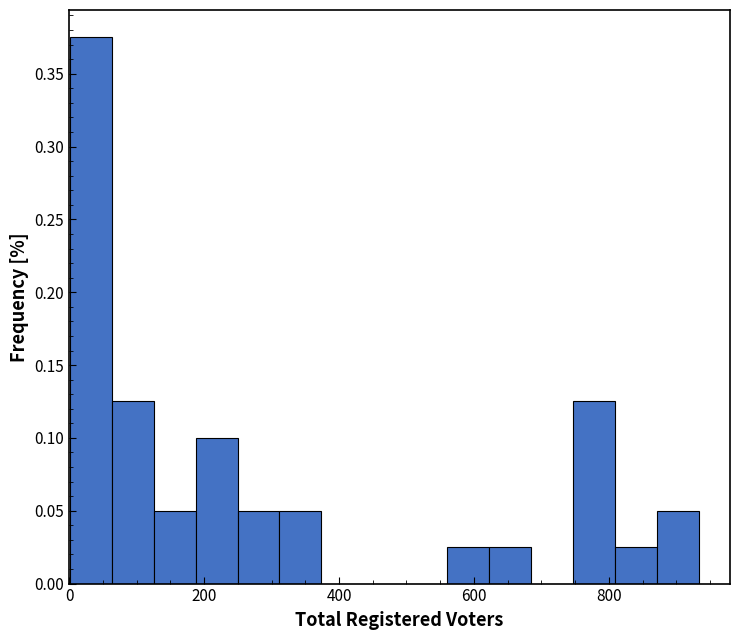

Around what value on the x-axis is the tallest bar? Give the approximate position of its centre, as read against the axis.

40